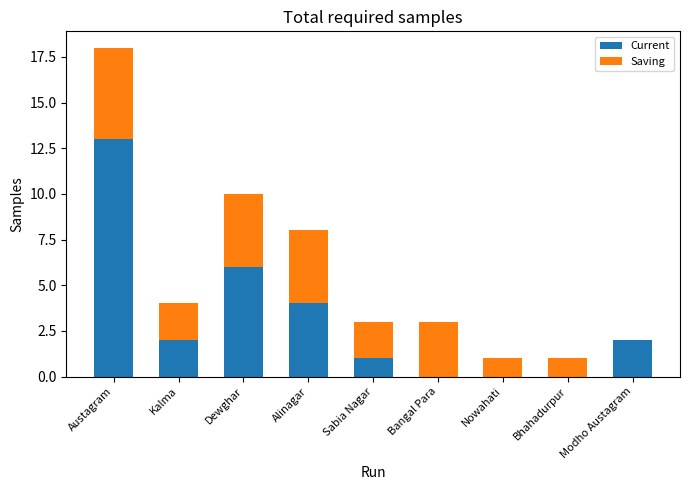

How many series are shown in this chart?

2